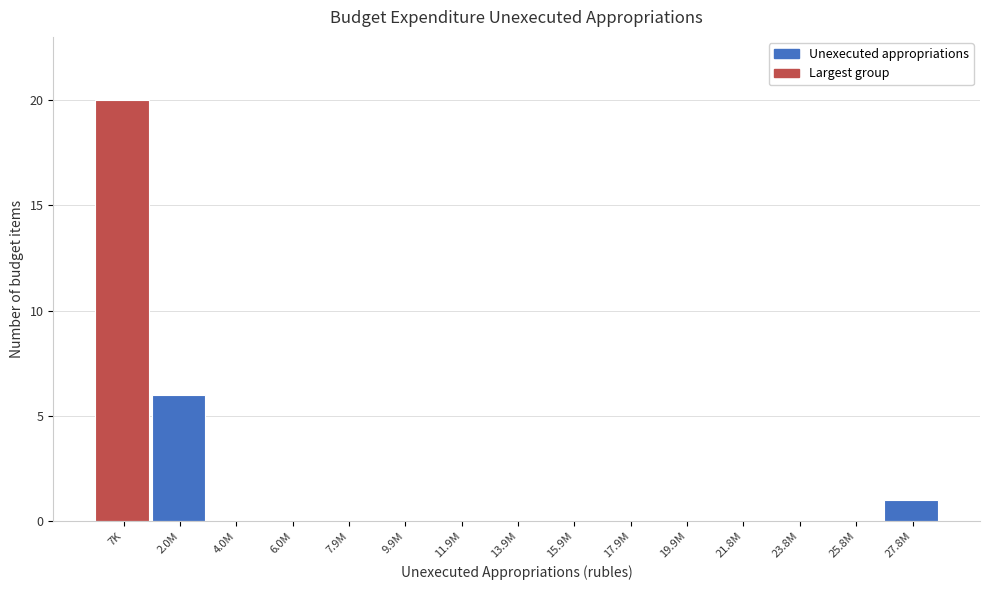

Reading left to right, list all the values displayed in this chart.

7K=20	2.0M=6	4.0M=0	6.0M=0	7.9M=0	9.9M=0	11.9M=0	13.9M=0	15.9M=0	17.9M=0	19.9M=0	21.8M=0	23.8M=0	25.8M=0	27.8M=1